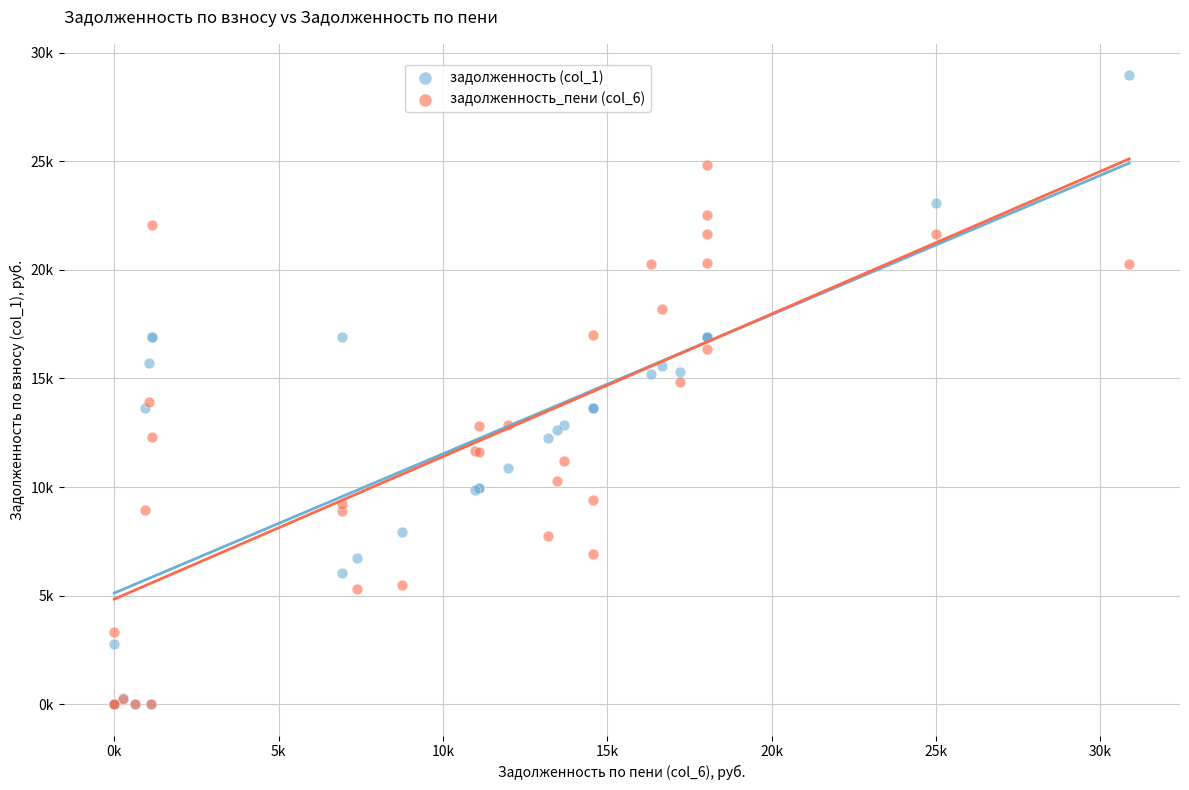

What are all the series names shown in the legend?

задолженность (col_1), задолженность_пени (col_6)